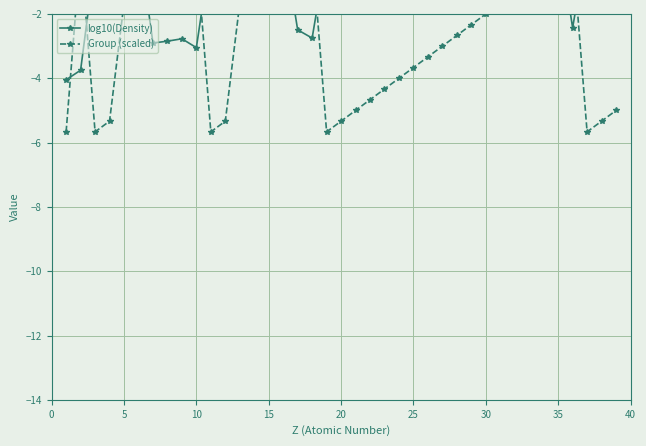

At how many categories does at least one series exceed -1?

37